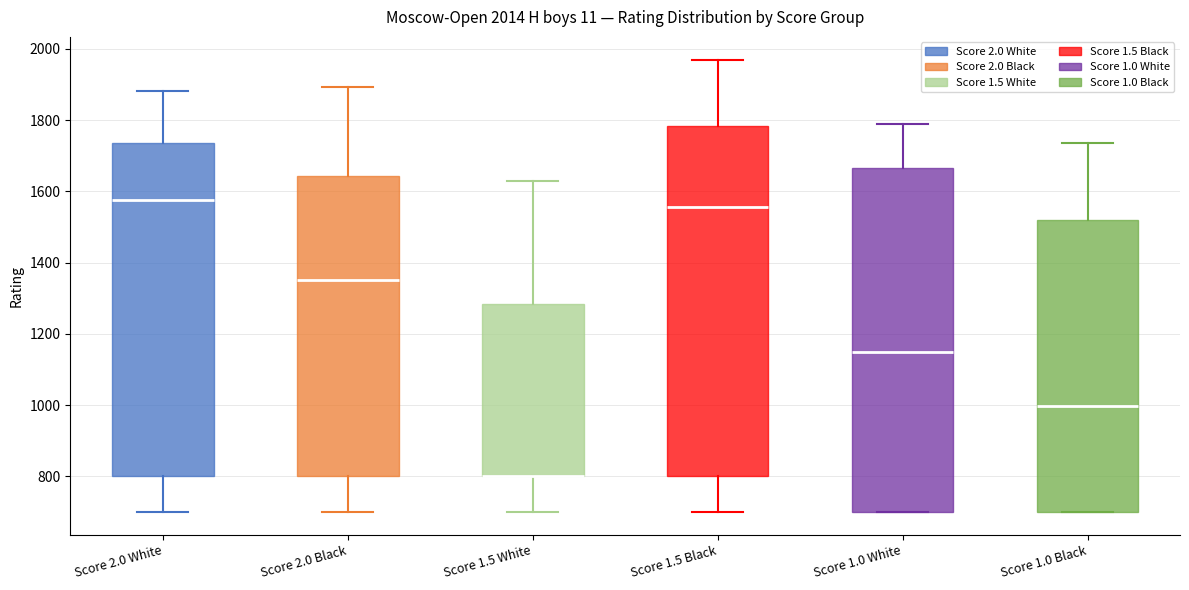

Where does the lower whisker of the box for Score 1.5 White end on the y-axis? The values are not printed on the chart, so give them approximately, as read against the axis.

700